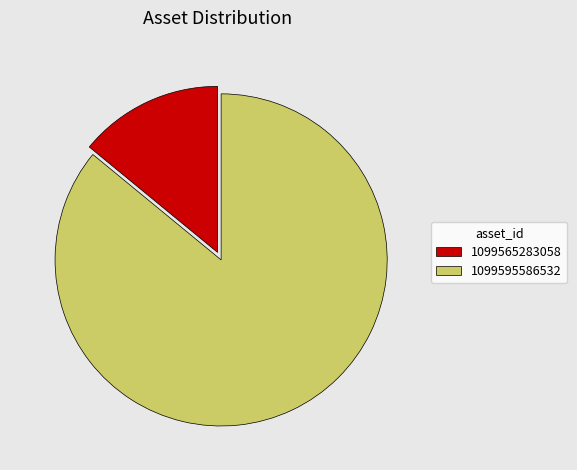

True or false: 1099565283058 accounts for 2% of the total.

False